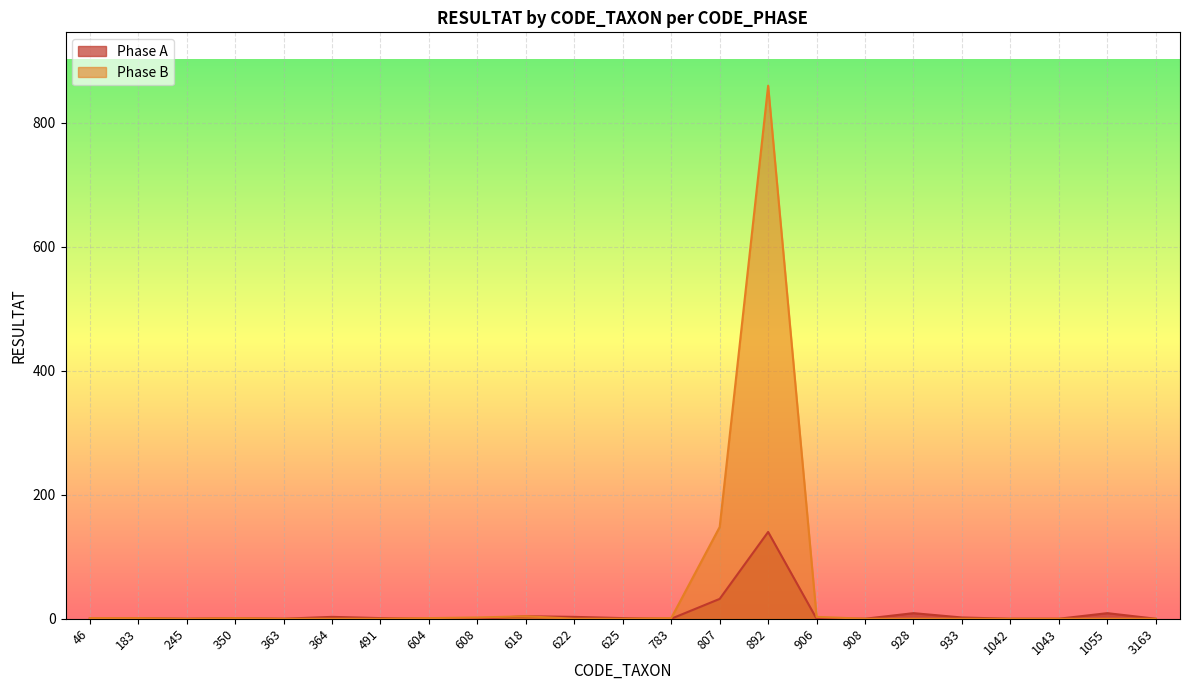

How many series are shown in this chart?

2